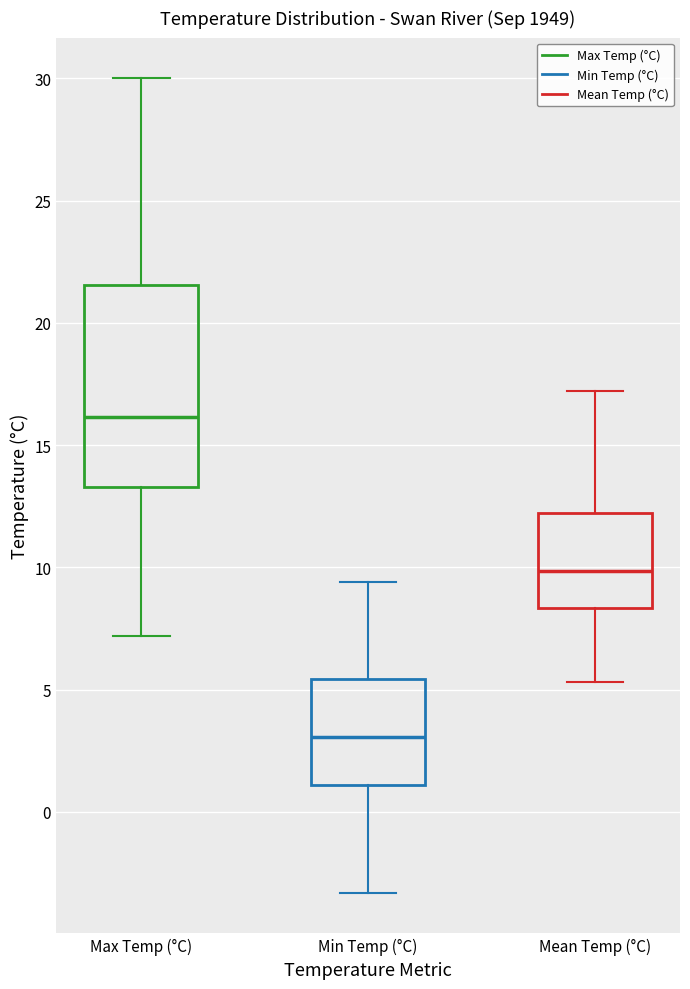

Comparing the boxes themselves (not the whiskers), which one is the tallest?

Max Temp (°C)